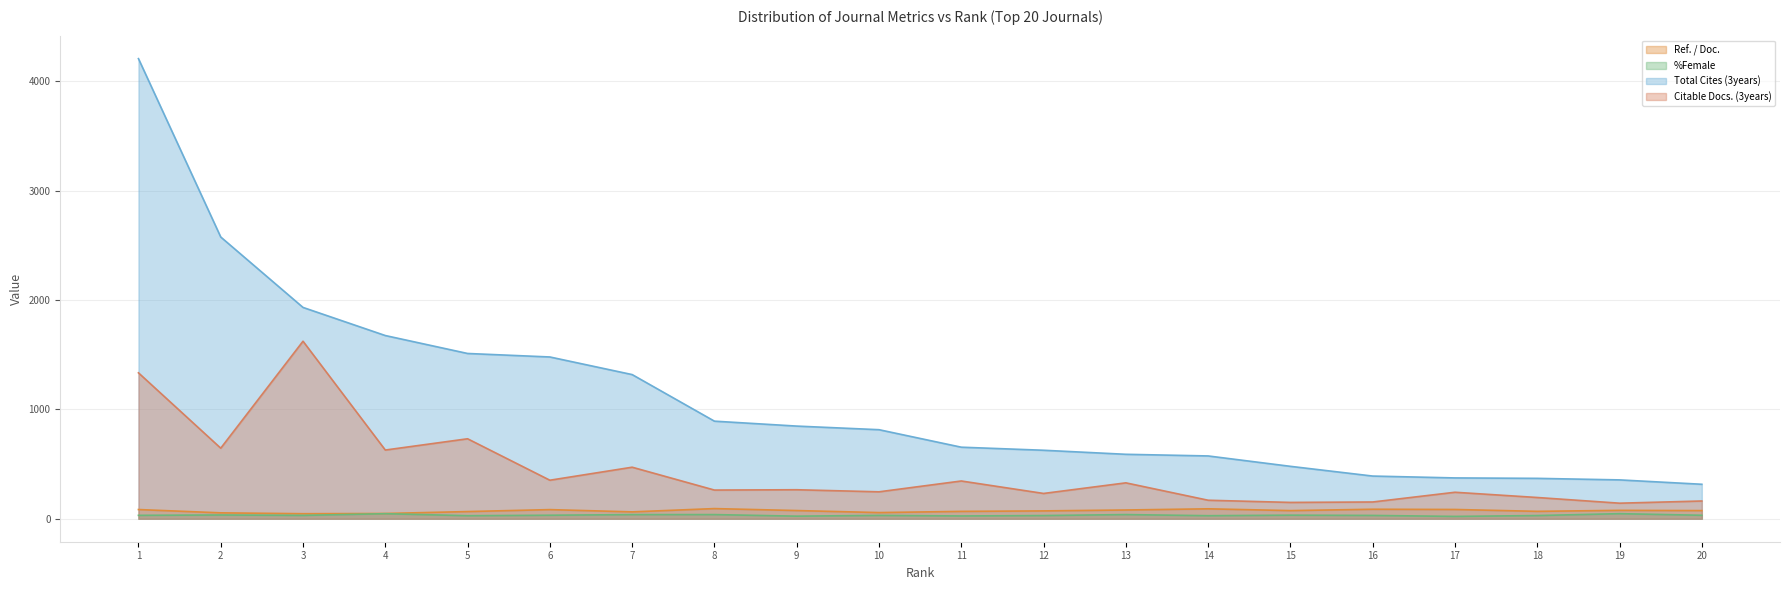

Reading left to right, extract all data points from this chart.

Ref. / Doc.: 83.9	53.7	45.8	47.8	65.4	83.2	62.6	92.6	74.7	56.1	67.2	71.5	79.8	90.6	74.2	86.6	84.6	67.5	76.4	74.2
%Female: 30.8	34.1	30.3	46.0	27.5	31.8	37.6	37.7	23.4	30.3	25.2	29.0	37.8	27.6	32.5	30.0	21.1	28.9	46.1	31.4
Total Cites (3years): 4207.0	2576.0	1932.0	1675.0	1511.0	1479.0	1318.0	892.0	847.0	814.0	654.0	626.0	589.0	574.0	479.0	390.0	373.0	369.0	355.0	315.0
Citable Docs. (3years): 1334.0	645.0	1623.0	628.0	731.0	352.0	471.0	262.0	265.0	246.0	345.0	231.0	328.0	169.0	149.0	153.0	242.0	194.0	142.0	162.0